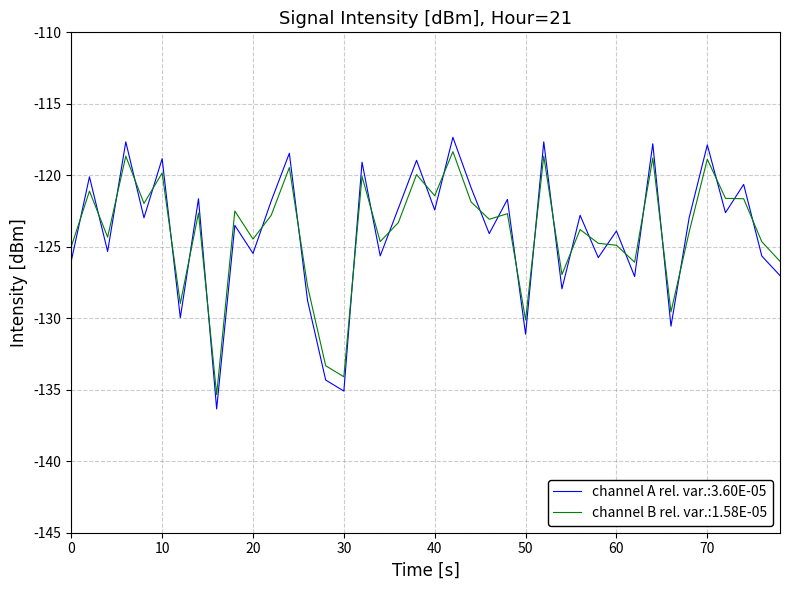

What is the maximum value for channel A rel. var.:3.60E-05?

-117.3